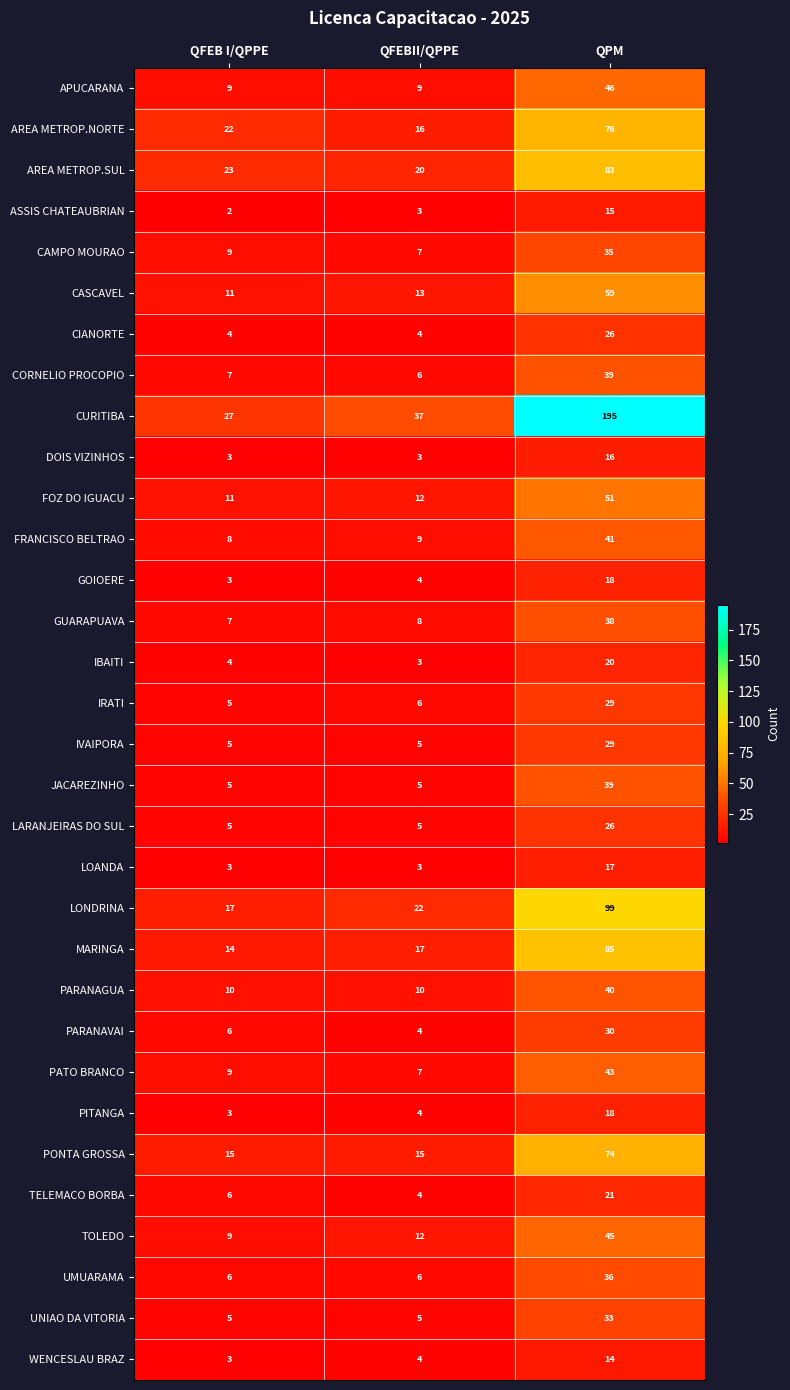

Is it true that PONTA GROSSA equals 15 at QFEB I/QPPE?

True